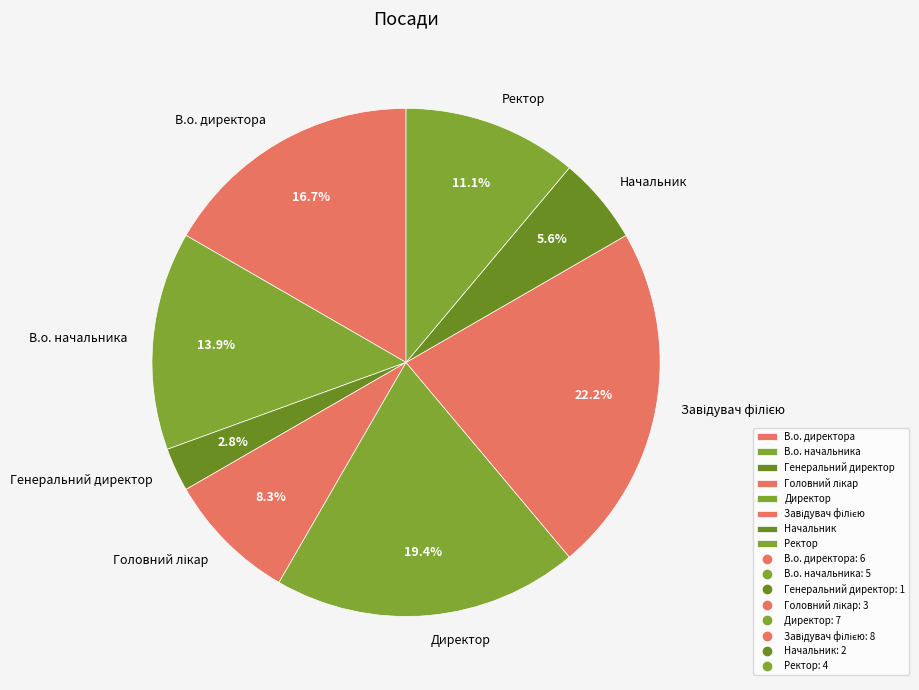

What is the smallest slice in the pie chart?

Генеральний директор